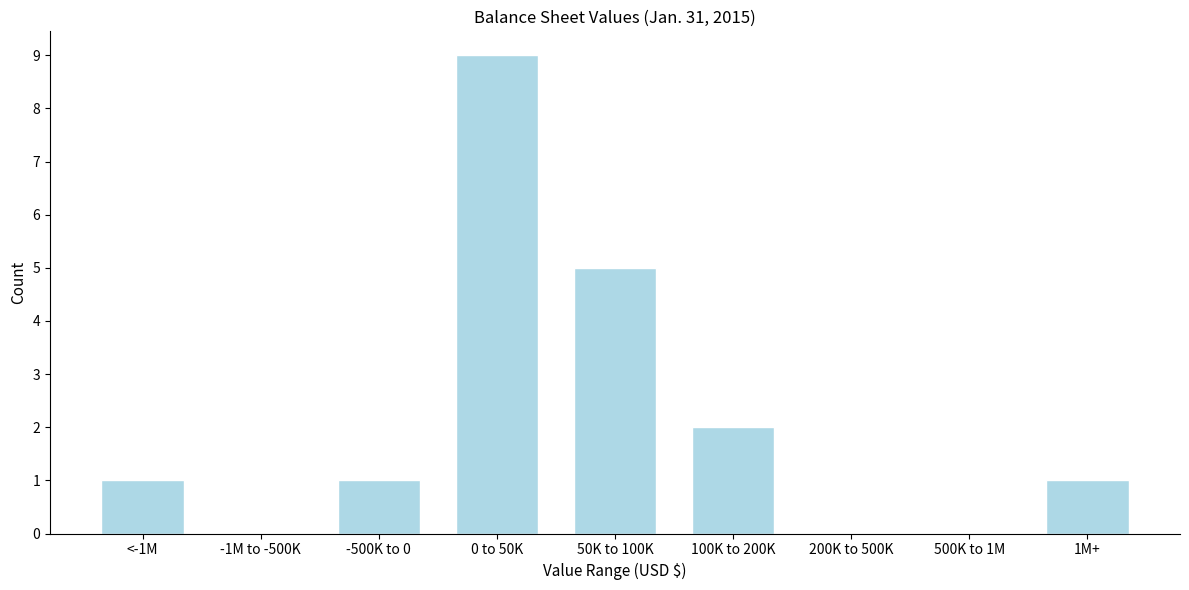

Reading right to left, what are all the values shown in this chart?

1M+=1	500K to 1M=0	200K to 500K=0	100K to 200K=2	50K to 100K=5	0 to 50K=9	-500K to 0=1	-1M to -500K=0	<-1M=1